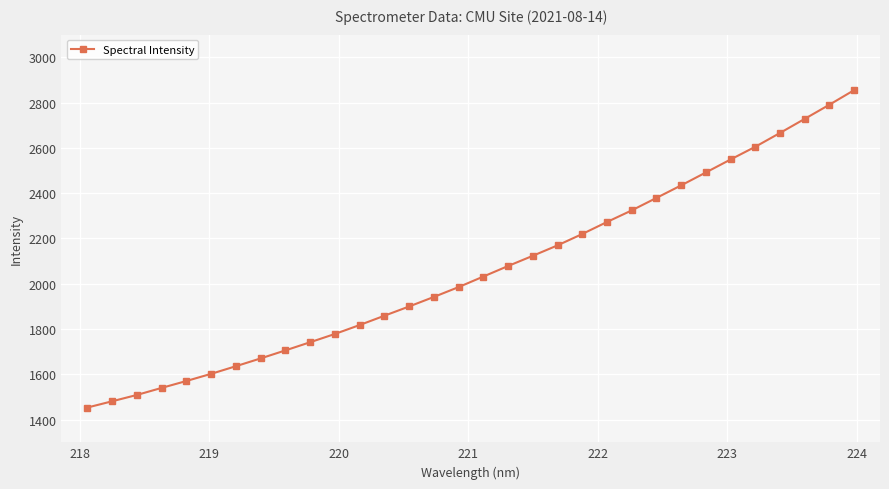

Reading left to right, transcribe all the data shown in this chart.

1453.5	1481.1	1509.1	1540.2	1570.7	1602.3	1636.0	1670.5	1705.8	1741.9	1778.4	1817.8	1858.9	1899.8	1941.8	1985.3	2031.9	2078.4	2123.5	2169.5	2219.8	2272.8	2324.0	2379.0	2434.4	2491.4	2548.8	2604.9	2665.9	2728.0	2790.6	2854.9